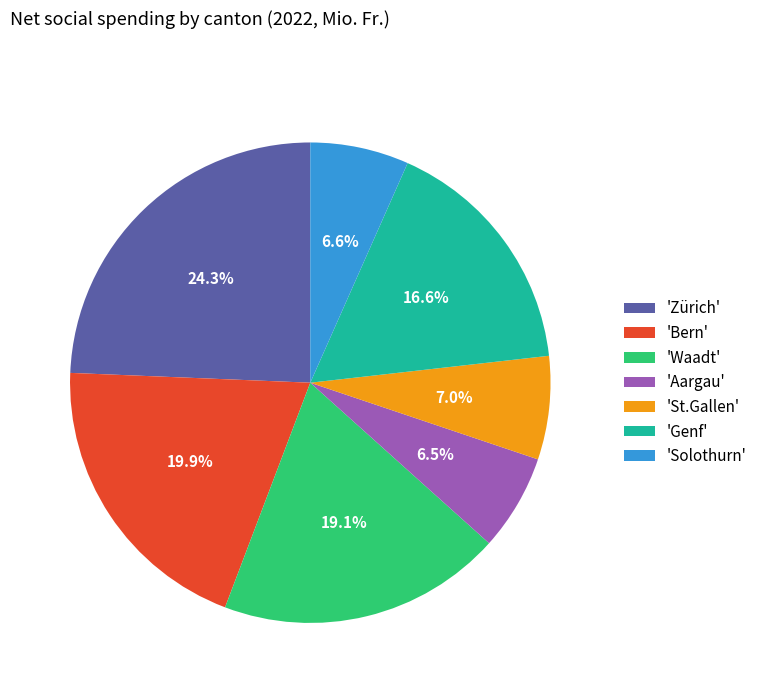

What is the largest slice in the pie chart?

'Zürich'